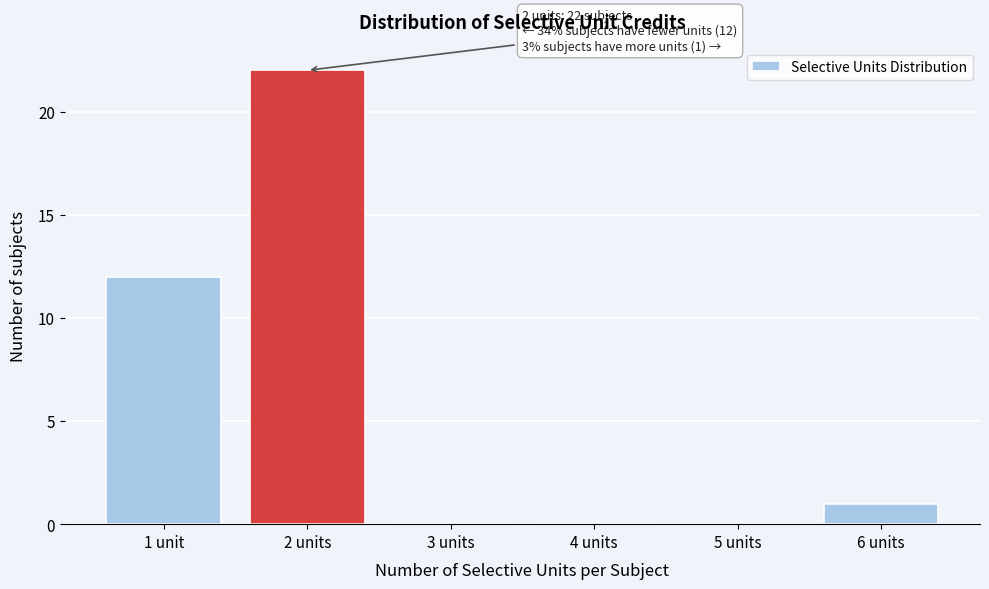

Reading left to right, what are all the values shown in this chart?

1 unit=12	2 units=22	3 units=0	4 units=0	5 units=0	6 units=1